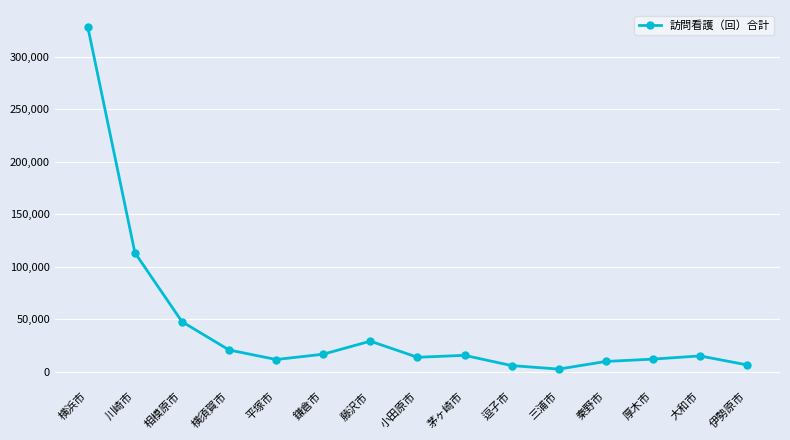

Which category has the lowest value across all series?

三浦市